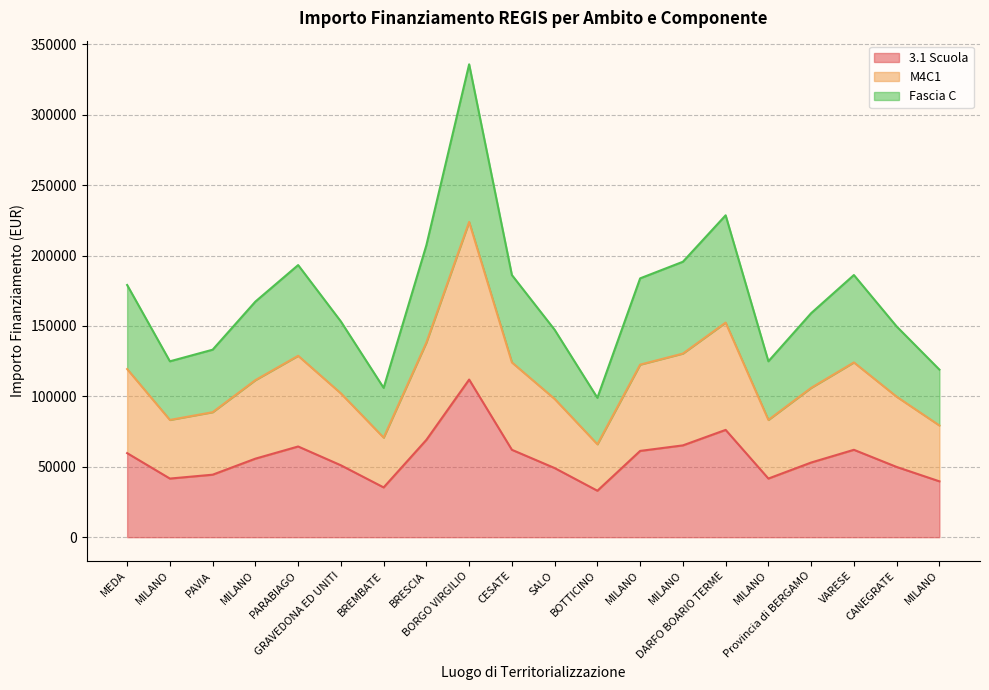

True or false: Fascia C has more than 0 points higher than both neighbors.

True